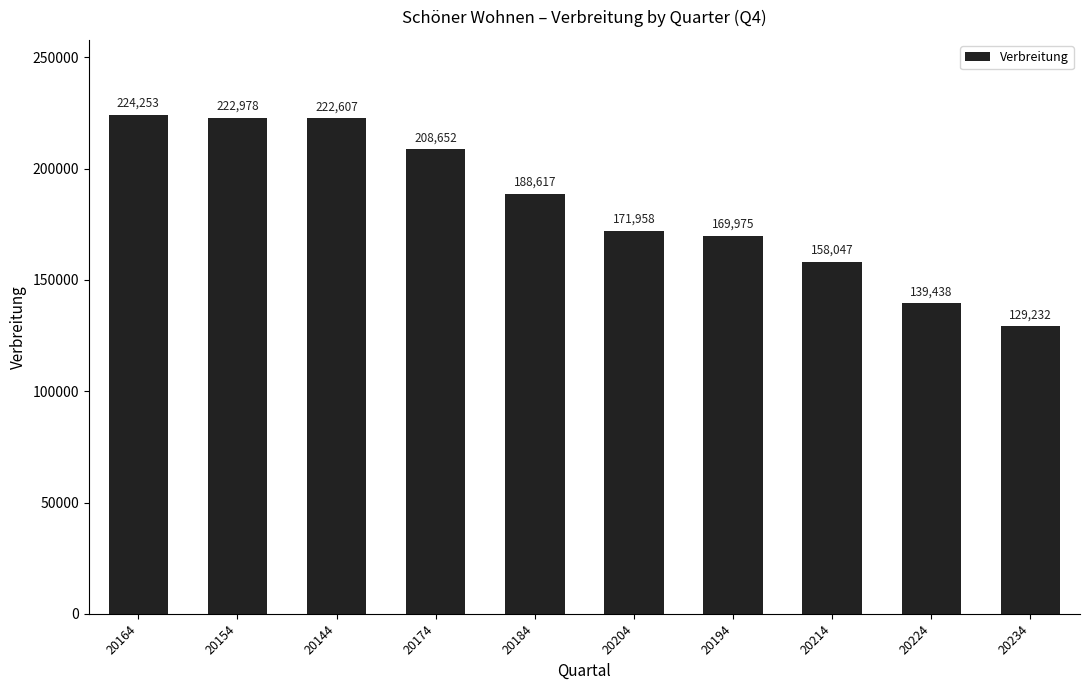

What is the approximate value at 20204, to the nearest 50?

171950